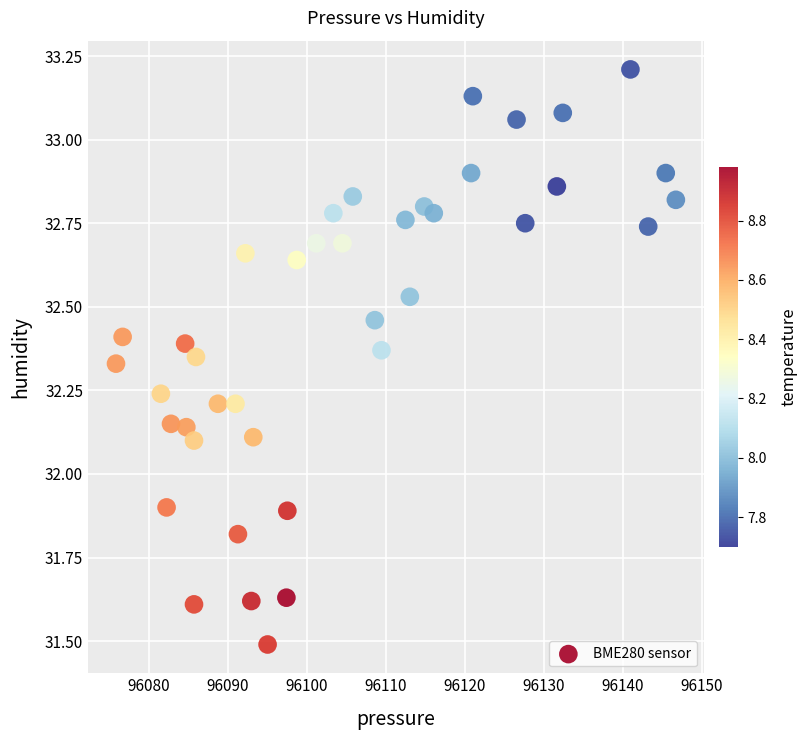

What is the range of Y values (max minus min)?

1.7